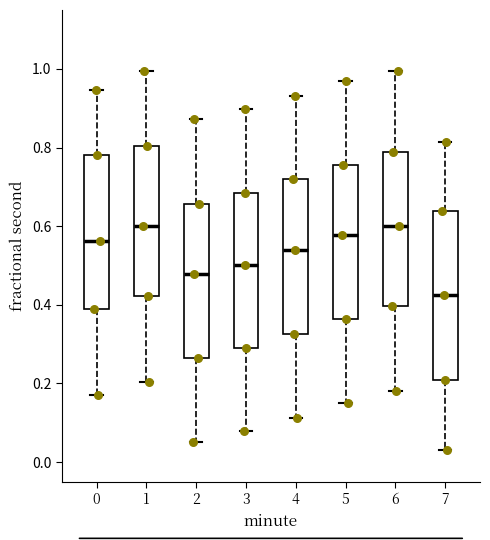

Reading left to right, read every box against the y-axis: the position of its median line, the range the box covers, and the ends of its whiskers. The values are not printed on the chart, so give them approximately, as read against the axis.

0: median 0.56, box 0.38 to 0.78, whiskers 0.18 to 0.94
1: median 0.60, box 0.42 to 0.80, whiskers 0.20 to 1.00
2: median 0.48, box 0.26 to 0.66, whiskers 0.06 to 0.88
3: median 0.50, box 0.28 to 0.68, whiskers 0.08 to 0.90
4: median 0.54, box 0.32 to 0.72, whiskers 0.12 to 0.94
5: median 0.58, box 0.36 to 0.76, whiskers 0.14 to 0.98
6: median 0.60, box 0.40 to 0.78, whiskers 0.18 to 1.00
7: median 0.42, box 0.20 to 0.64, whiskers 0.04 to 0.82